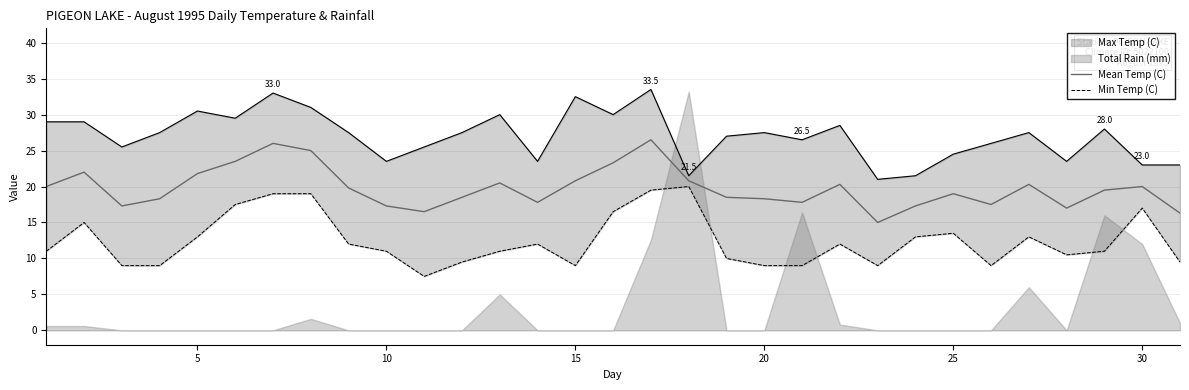

The Mean Temp (C) series shows 6.0 at 20. True or false?

False